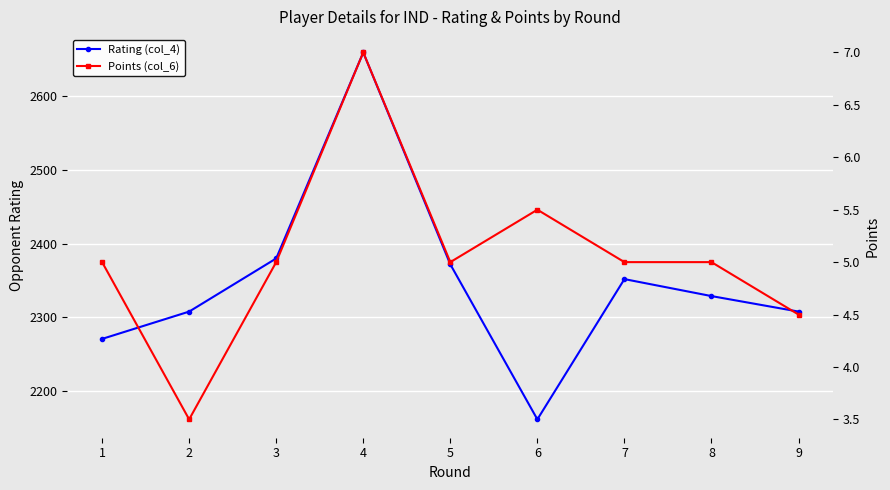

Reading left to right, extract all data points from this chart.

Rating (col_4): 1=2271.0	2=2308.0	3=2380.0	4=2659.0	5=2372.0	6=2162.0	7=2352.0	8=2329.0	9=2308.0
Points (col_6): 1=5.0	2=3.5	3=5.0	4=7.0	5=5.0	6=5.5	7=5.0	8=5.0	9=4.5